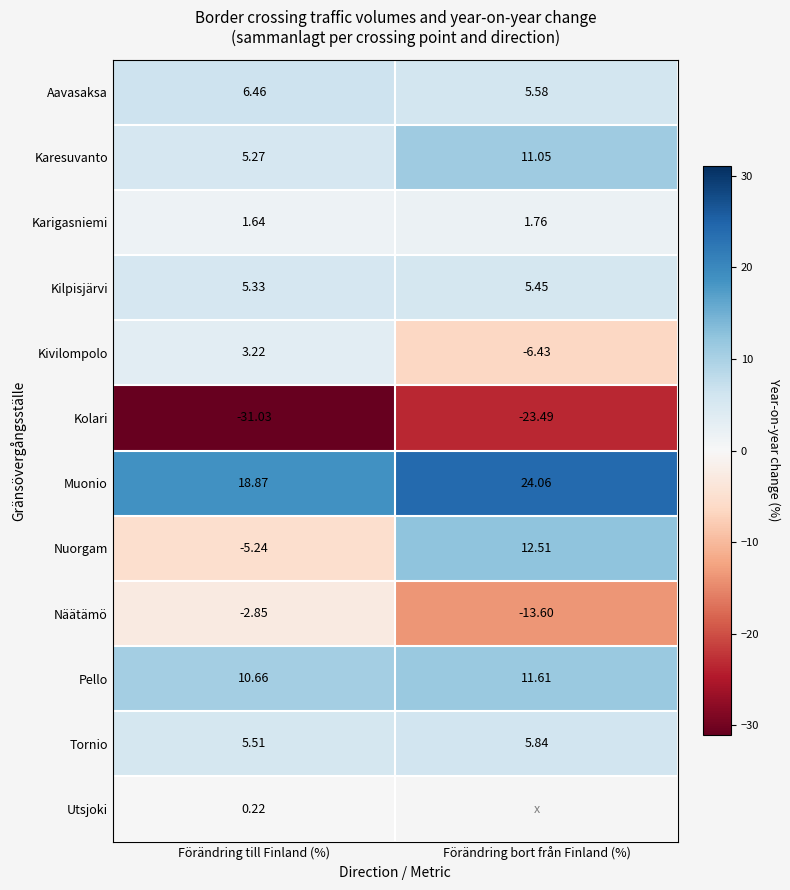

At which label is Kolari closest to -27?

Förändring bort från Finland (%)